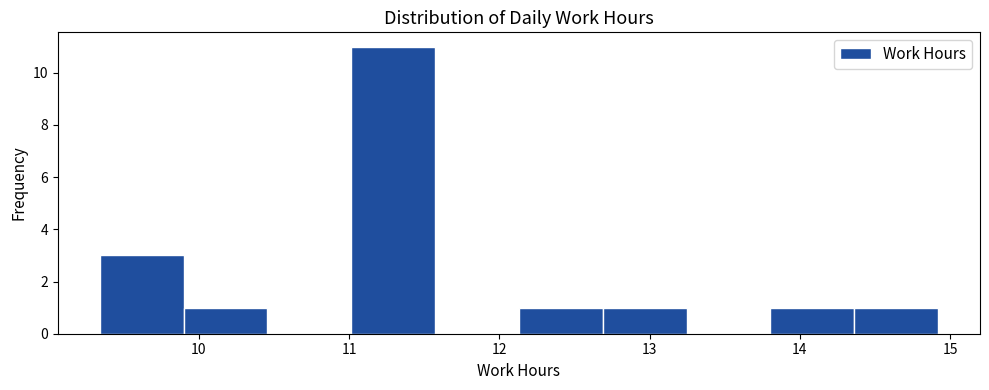

Over which range of the x-axis is the bar tallest?

11.0 to 11.6